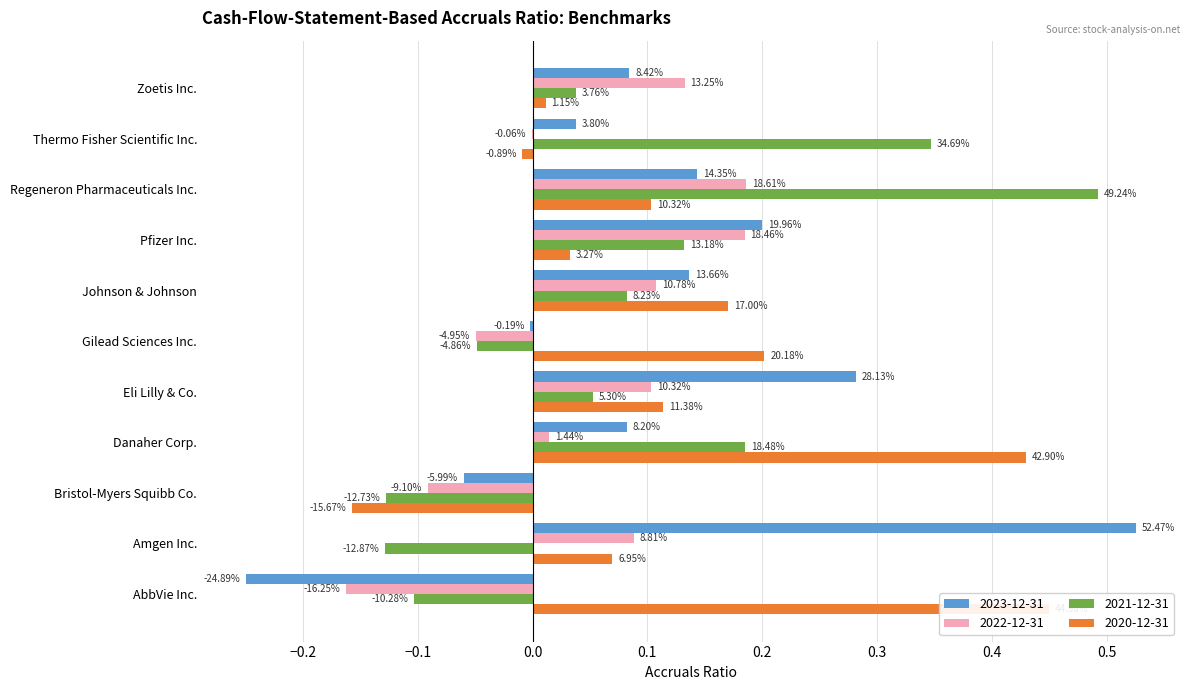

What is the spread (max minus min) of values at Danaher Corp.?

0.4